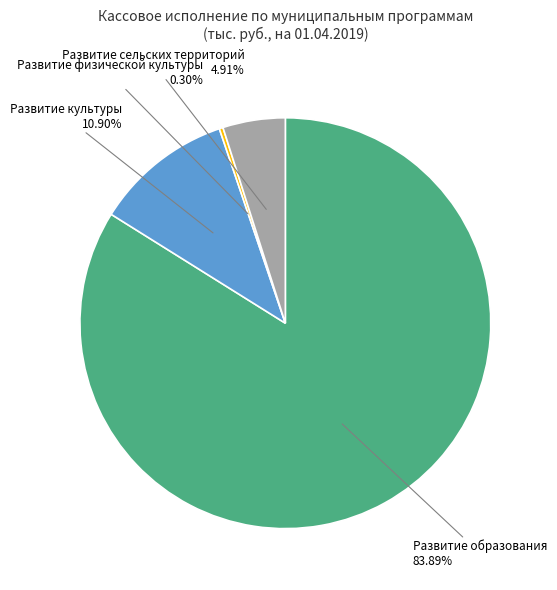

What is the largest slice in the pie chart?

Развитие образования